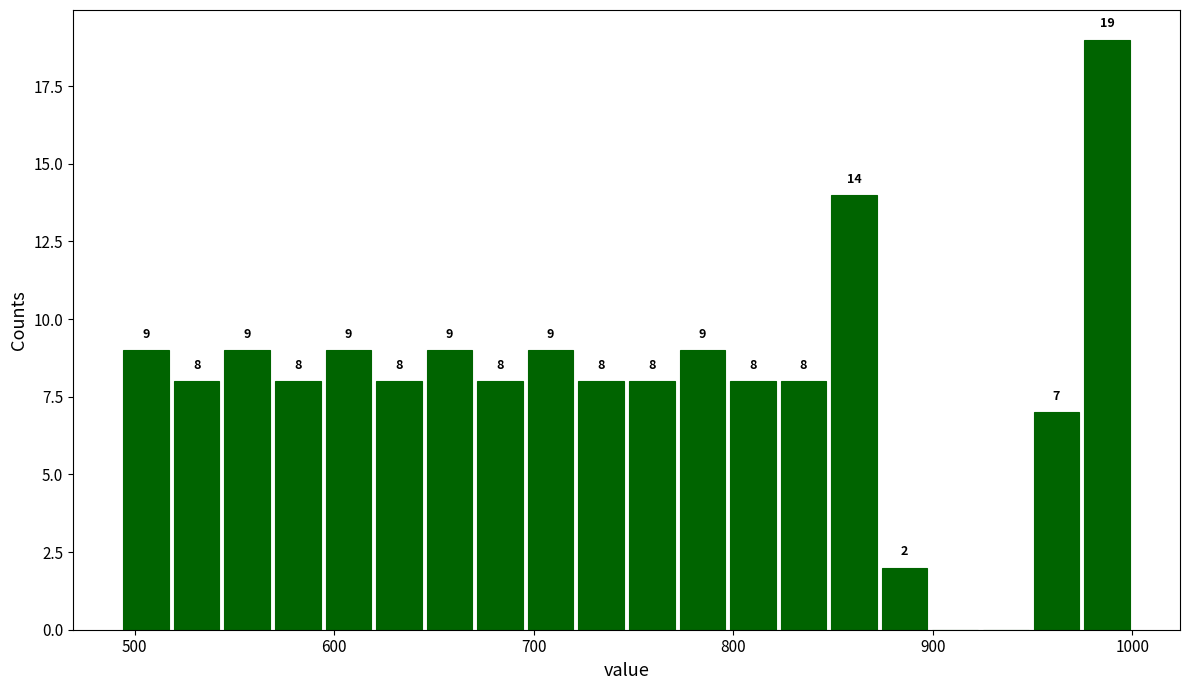

Around what value on the x-axis is the tallest bar? Give the approximate position of its centre, as read against the axis.

990